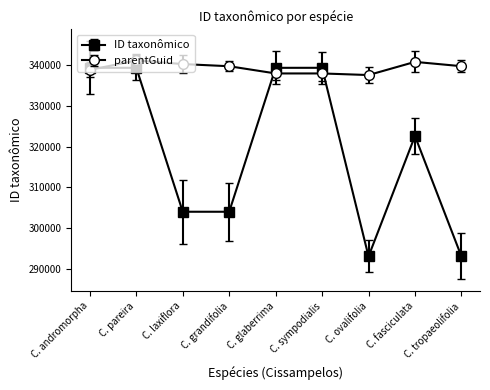

What is the approximate value of ID taxonômico at C. grandifolia?

303992.0